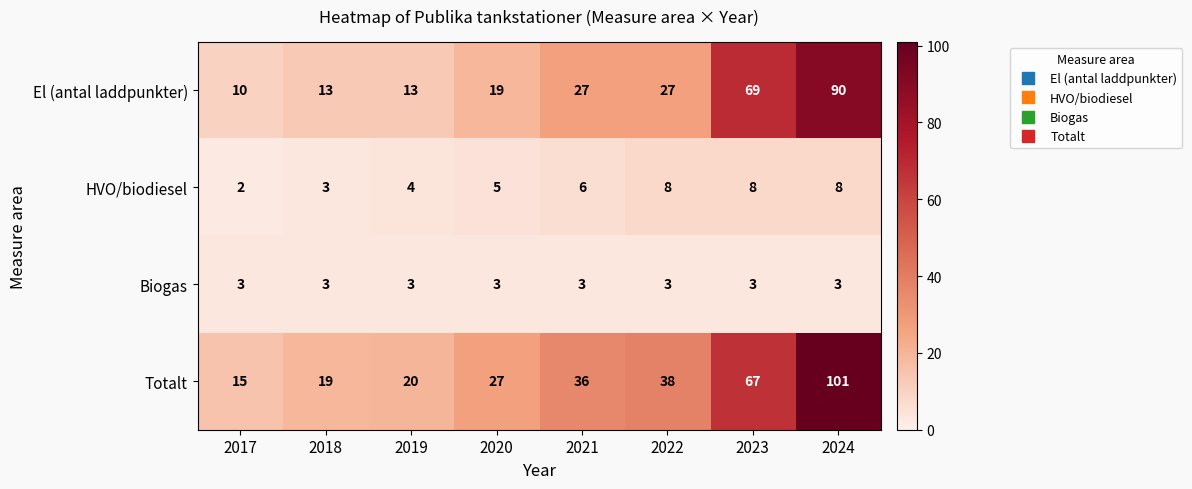

At which category is the sum across all series the highest?

2024